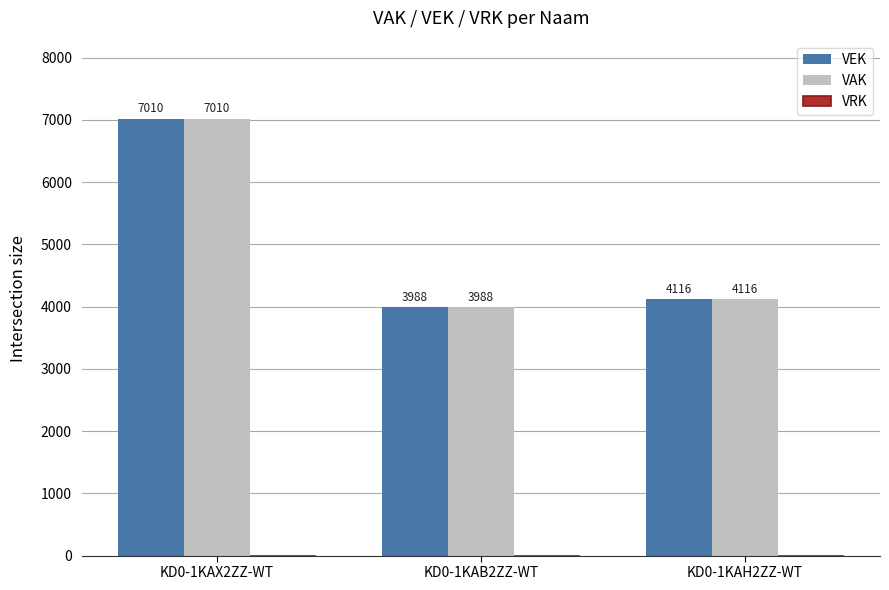

What is the label of the 1st bar from the right?

KD0-1KAH2ZZ-WT